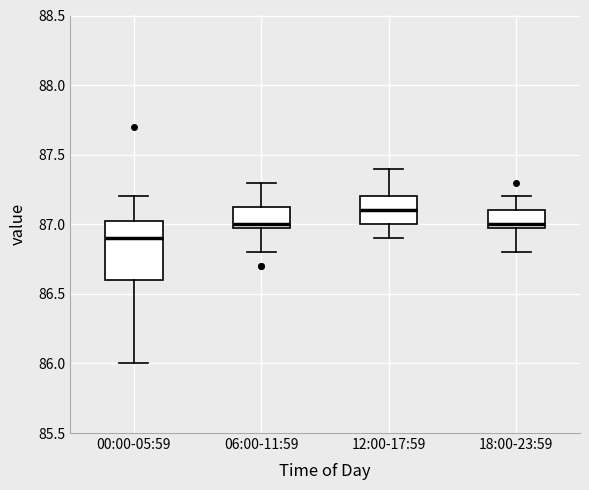

Reading left to right, read every box against the y-axis: the position of its median line, the range the box covers, and the ends of its whiskers. The values are not printed on the chart, so give them approximately, as read against the axis.

00:00-05:59: median 86.90, box 86.60 to 87.05, whiskers 86.00 to 87.20
06:00-11:59: median 87.00 (just above the box's lower edge), box 87.00 to 87.15, whiskers 86.80 to 87.30
12:00-17:59: median 87.10, box 87.00 to 87.20, whiskers 86.90 to 87.40
18:00-23:59: median 87.00 (just above the box's lower edge), box 87.00 to 87.10, whiskers 86.80 to 87.20